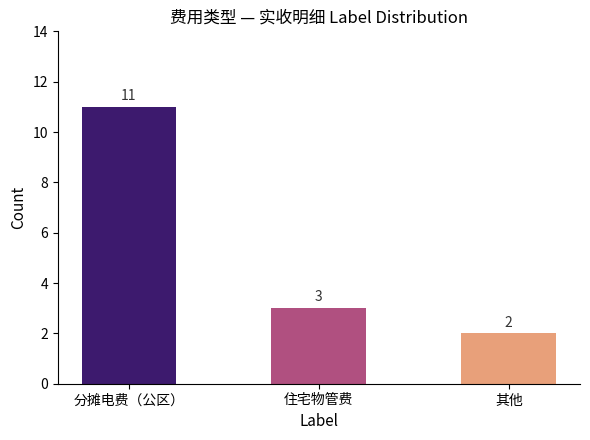

What is the sum of all values?

16